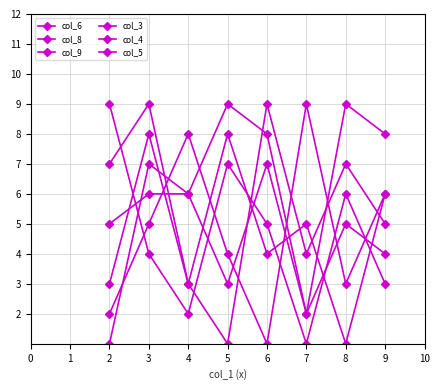

Where is the first local maximum for col_4?

3